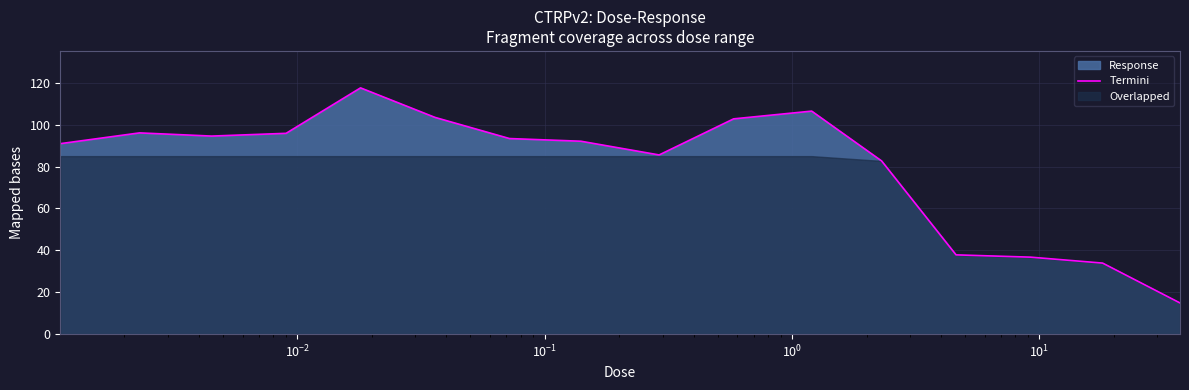

What is the minimum value for Termini?

14.9